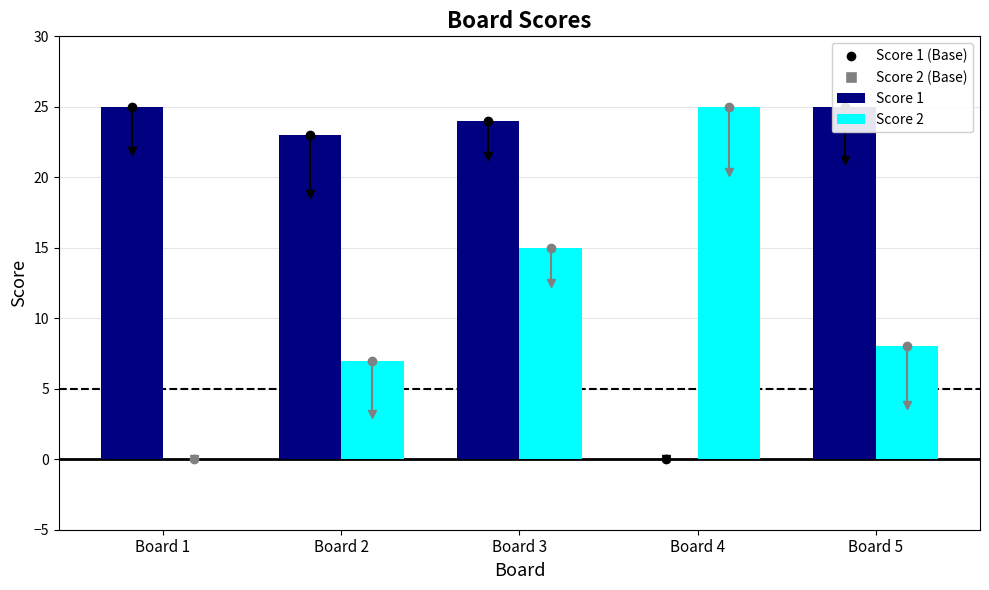

What is the difference between the maximum and minimum values in the Score 2 series?

25